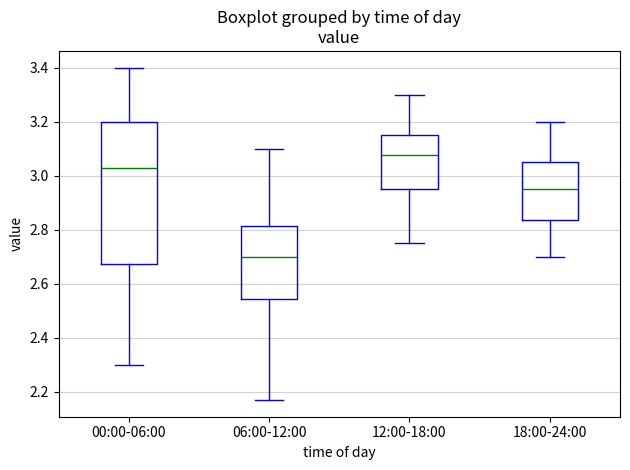

Which box has the highest median line?

12:00-18:00